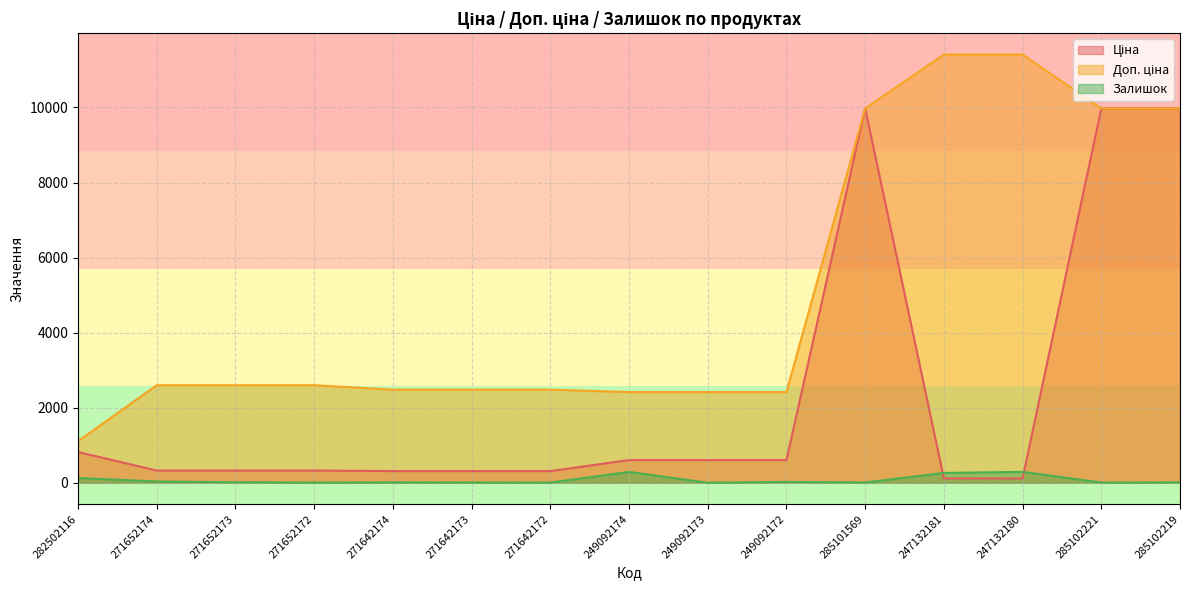

What is the average value of the Залишок series?

71.7